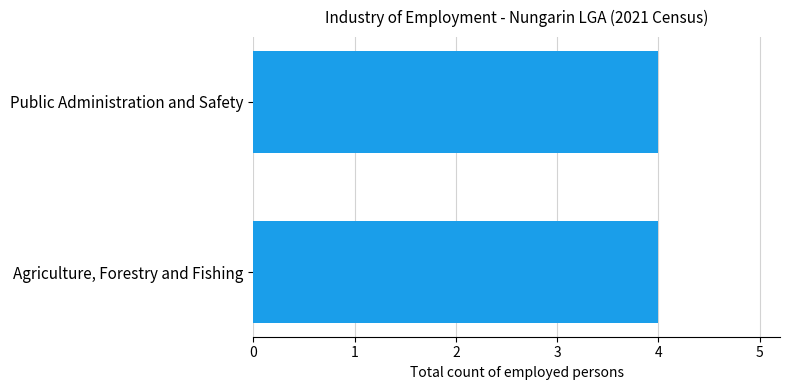

How many positive values are there?

2